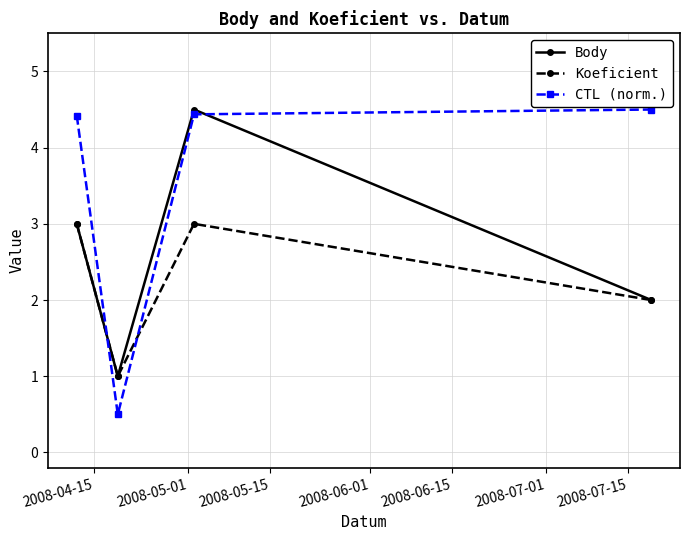

What is the value of the Koeficient point at the 1st from the left?

3.0